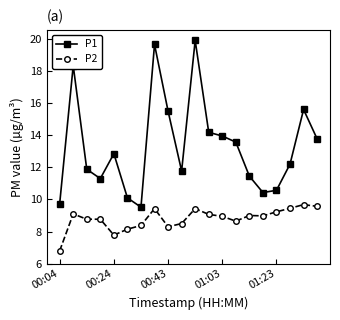

How many lines are shown in the chart?

2